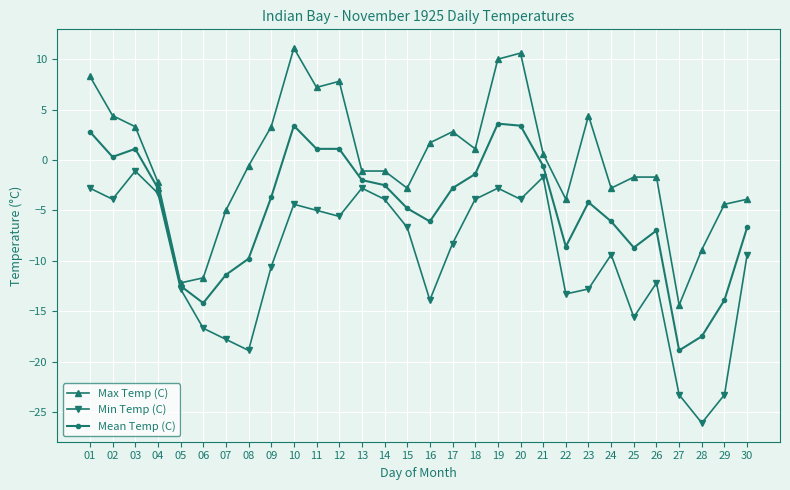

What is the total value across all series at 22?

-25.8